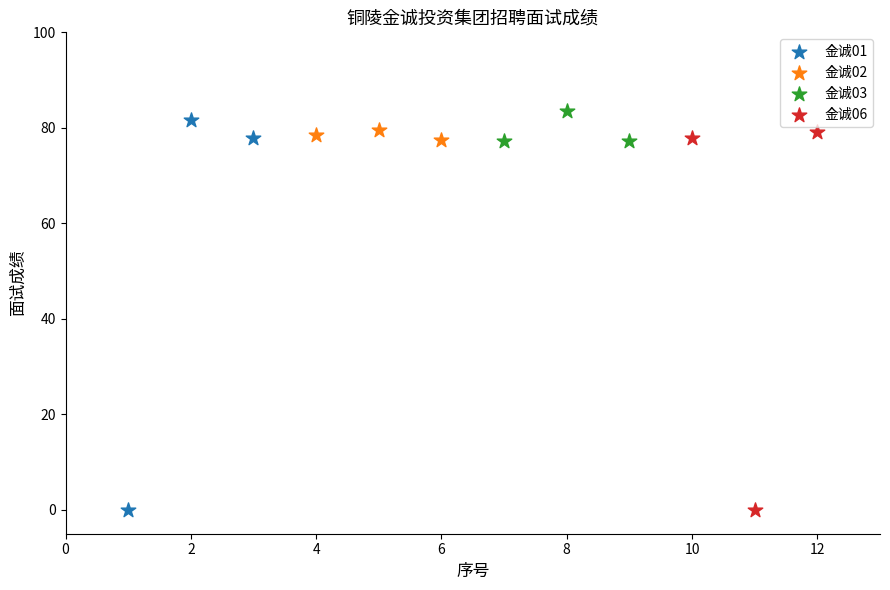

What are all the series names shown in the legend?

金诚01, 金诚02, 金诚03, 金诚06